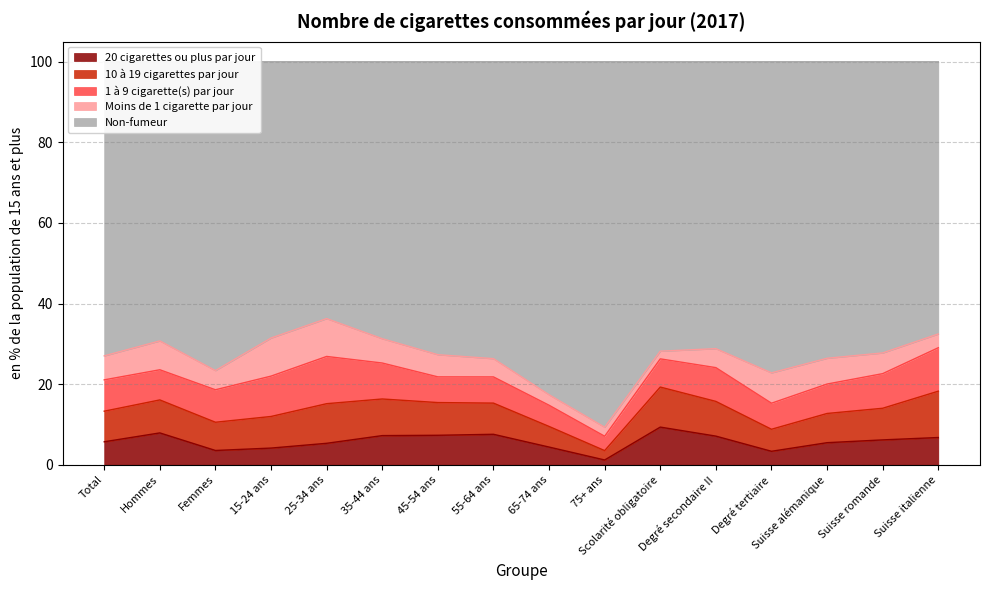

How many interior local valleys does the 20 cigarettes ou plus par jour series have?

3